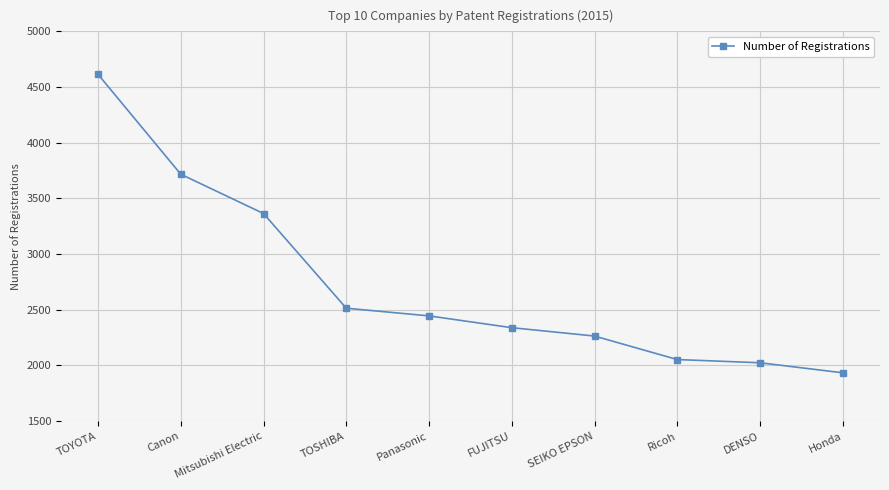

What is the label of the 7th point from the right?

TOSHIBA